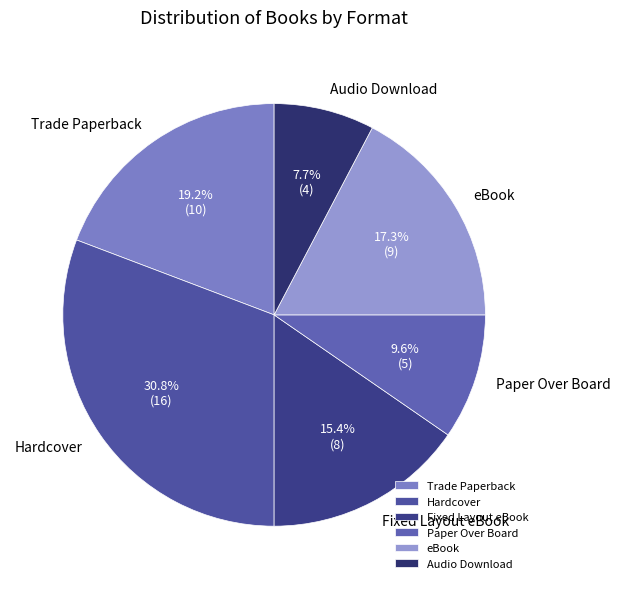

Does Hardcover represent more than half of the total?

No